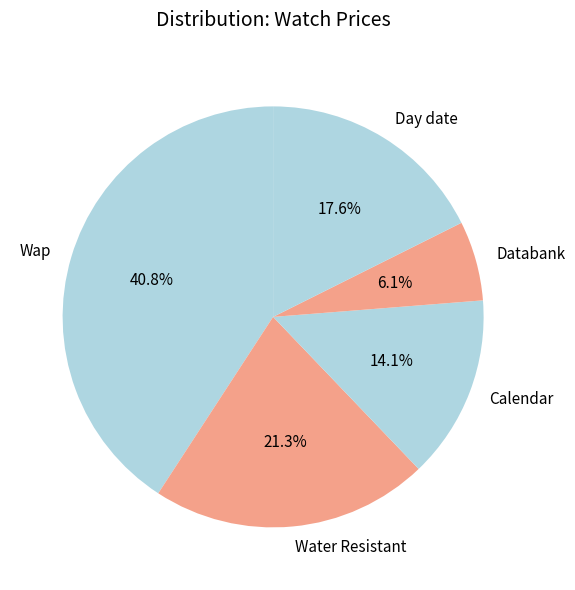

Combined, do Day date and Calendar account for over 50%?

No